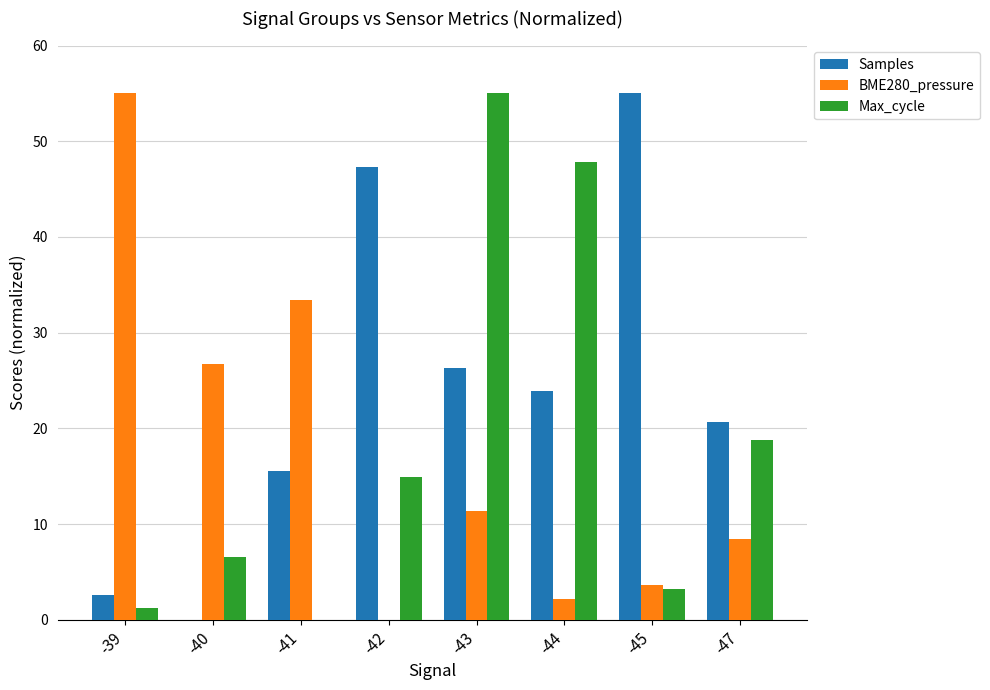

The BME280_pressure series shows 8.4 at -47. True or false?

True